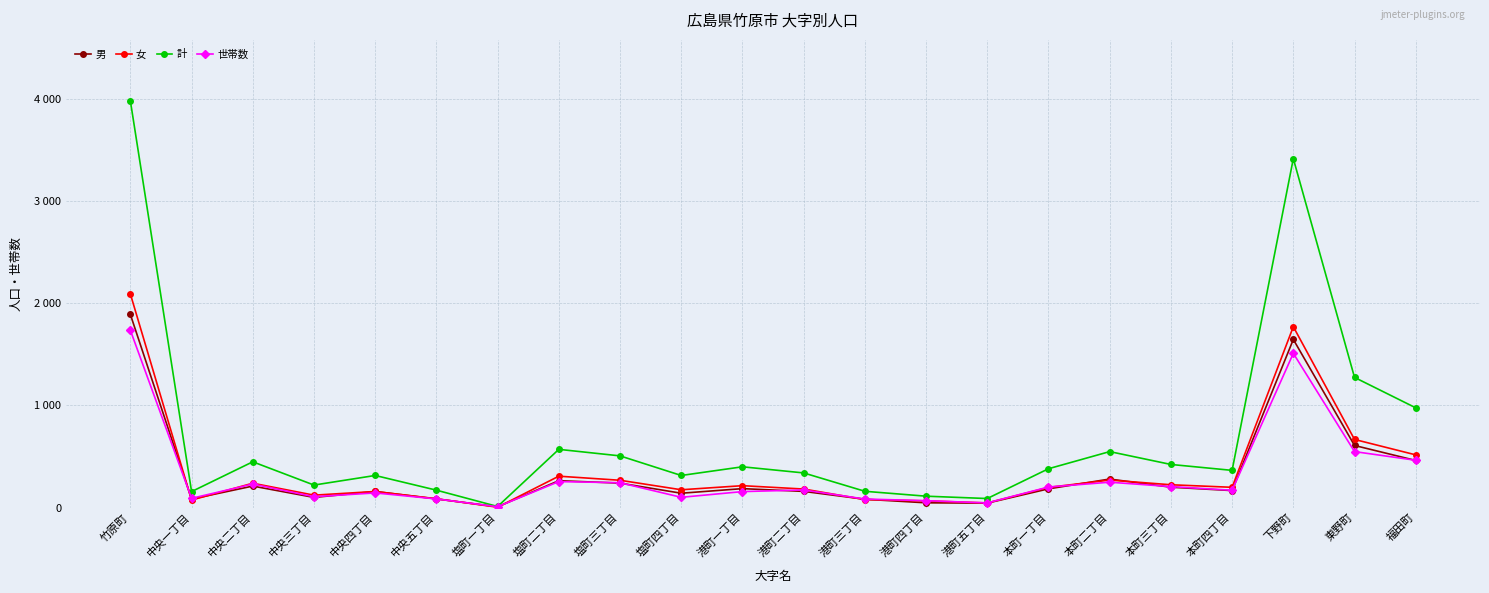

What is the difference between the maximum and second lowest values in the 世帯数 series?

1692